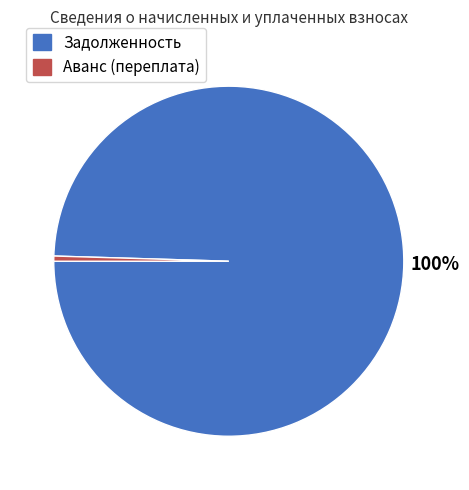

Which has a higher value, Задолженность or Аванс (переплата)?

Задолженность